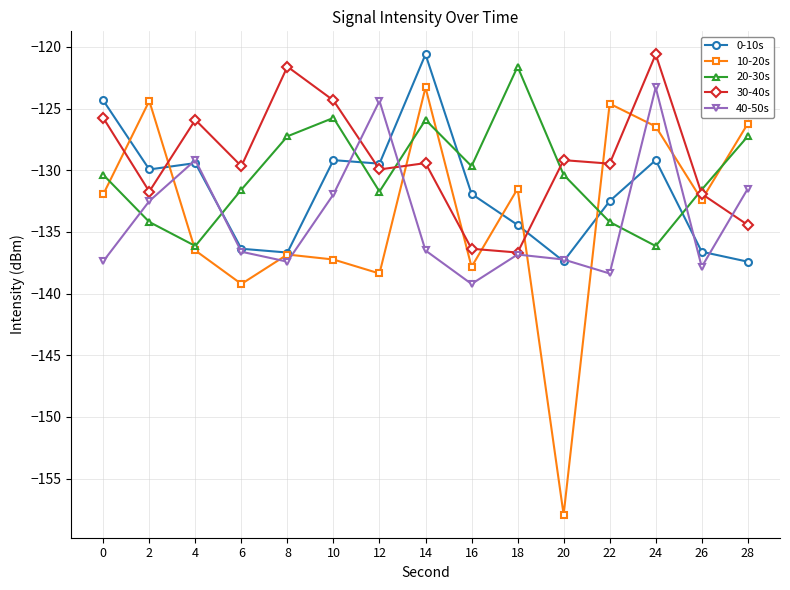

Between 6 and 26, which series saw the biggest shift?

10-20s